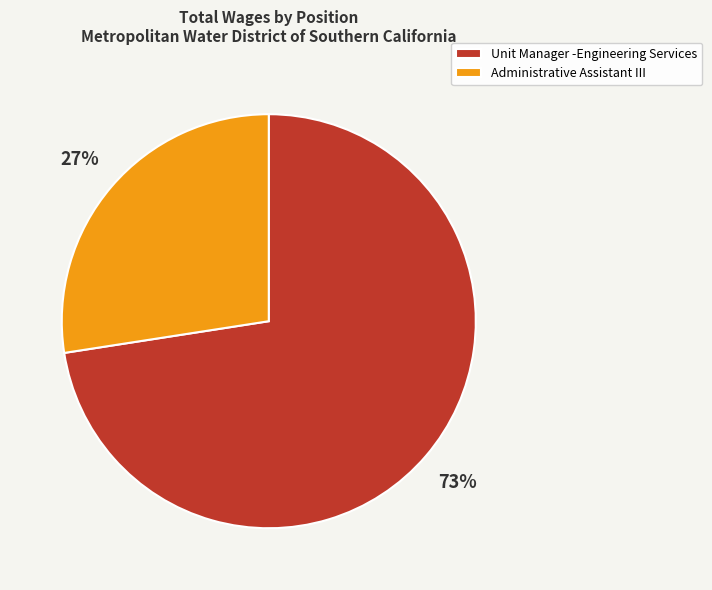

Which slice is the largest?

Unit Manager -Engineering Services